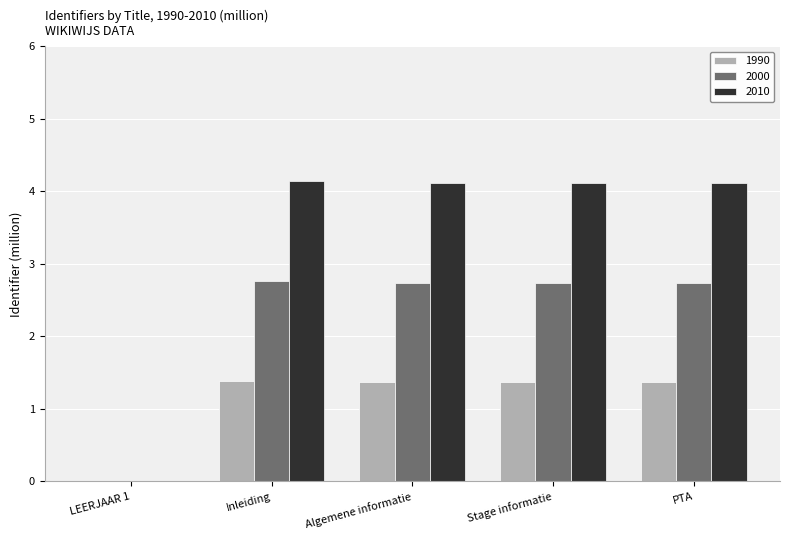

What is the sum of all 2010 values?

16.5